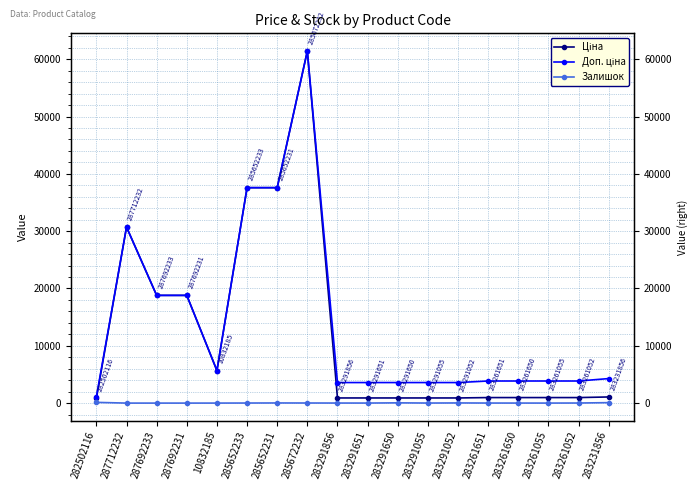

Reading left to right, transcribe all the data shown in this chart.

Ціна: 818.5	30717.1	18796.8	18796.8	5673.8	37593.6	37593.6	61434.3	895.9	895.9	895.9	895.9	895.9	963.5	963.5	963.5	963.5	1069.8
Доп. ціна: 1109.2	30717.1	18796.8	18796.8	5673.8	37593.6	37593.6	61434.3	3583.6	3583.6	3583.6	3583.6	3583.6	3854.0	3854.0	3854.0	3854.0	4279.1
Залишок: 125.0	0.0	0.0	0.0	3.0	12.0	23.0	16.0	9.0	7.0	43.0	9.0	27.0	9.0	6.0	4.0	13.0	78.0